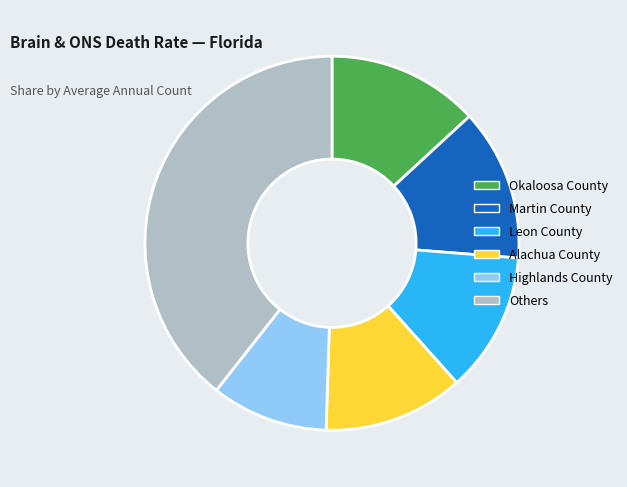

Does Alachua County represent more than half of the total?

No